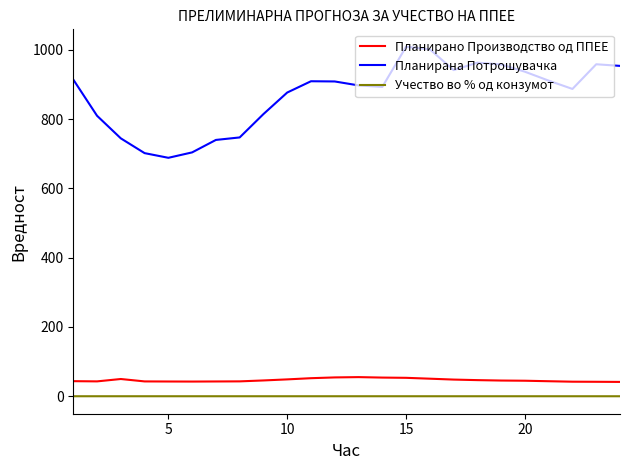

What is the difference between the second highest and second lowest values in the Планирана Потрошувачка series?

299.7